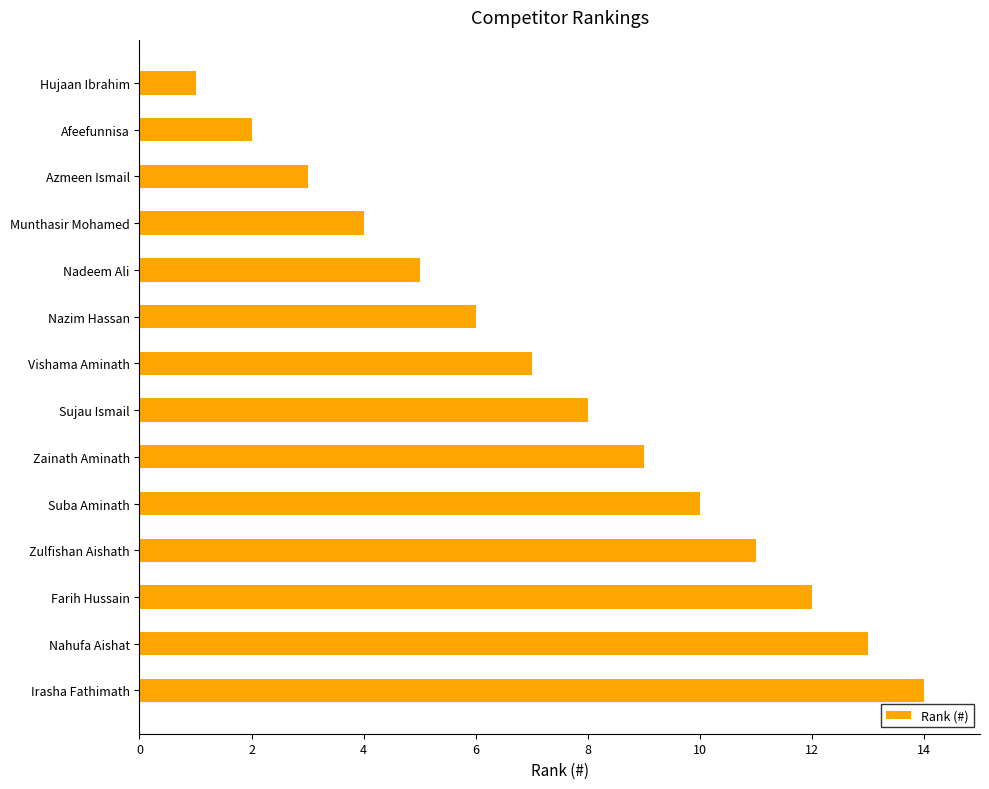

Count the number of categories in the chart.

14